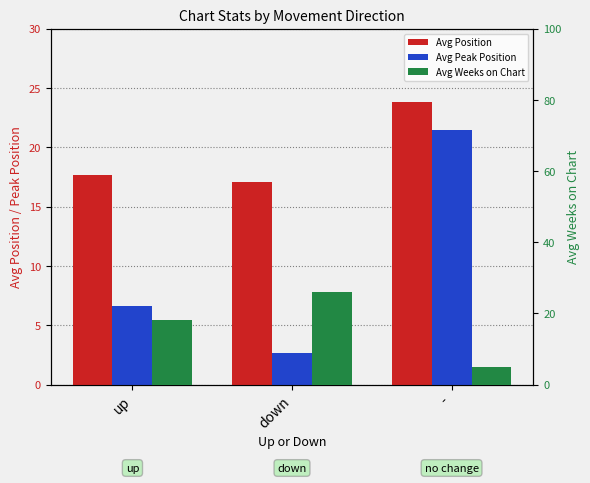

What is the label of the 3rd bar from the right?

up